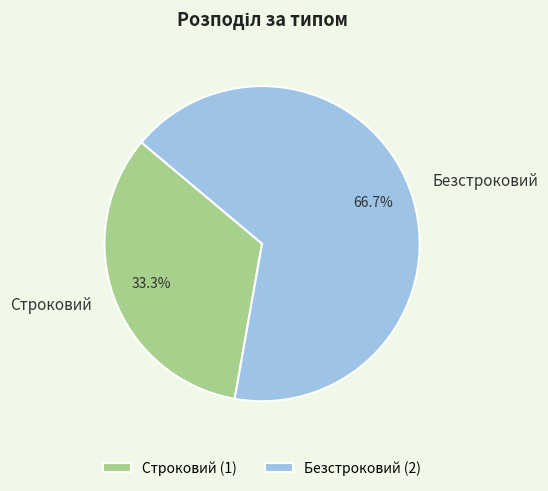

To the nearest percent, what portion does Строковий represent?

33%